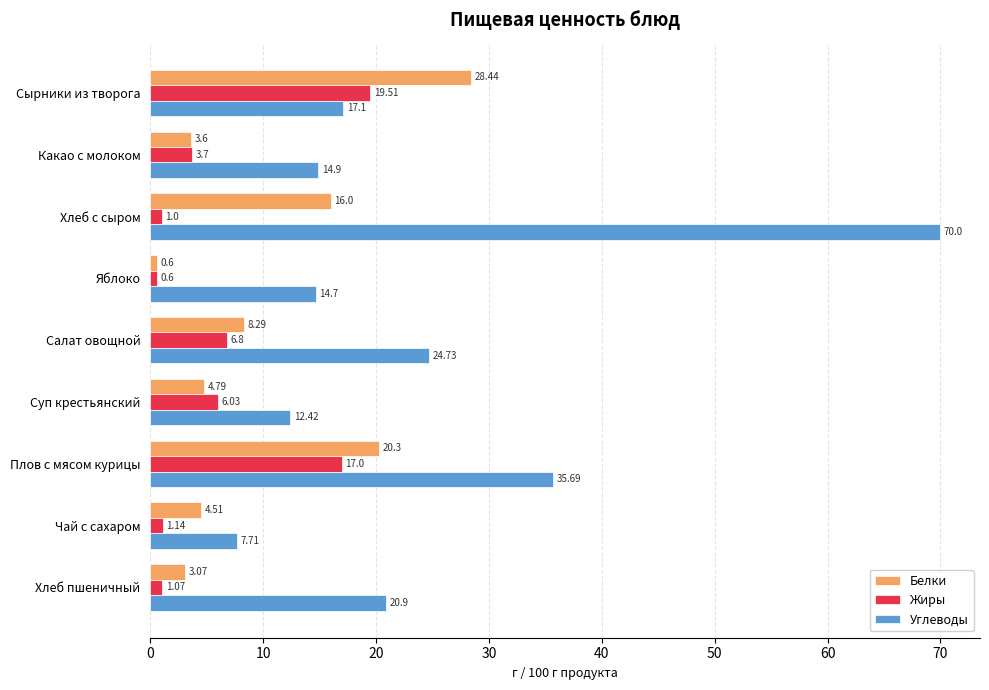

Which series has the largest total across all categories?

Углеводы